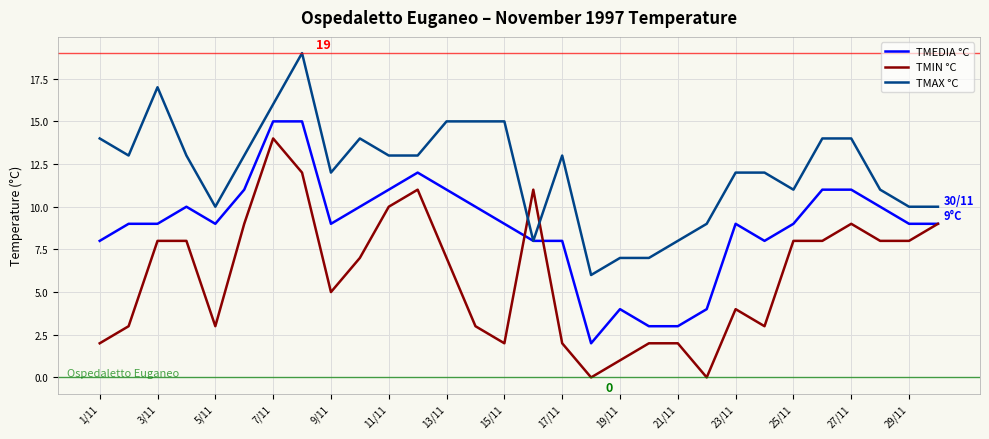

List the series in order of their peak value, lowest first.

TMIN °C, TMEDIA °C, TMAX °C